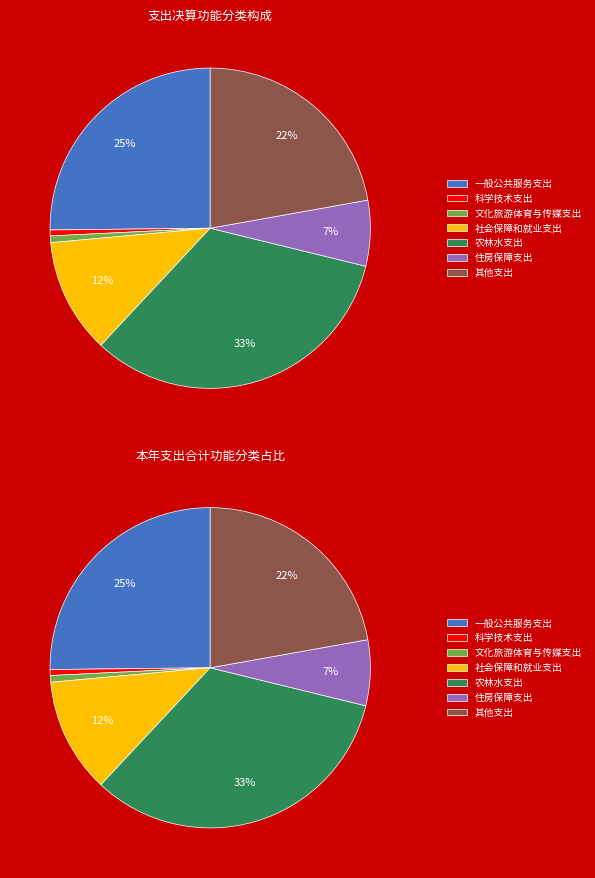

Does any single category account for the majority?

No